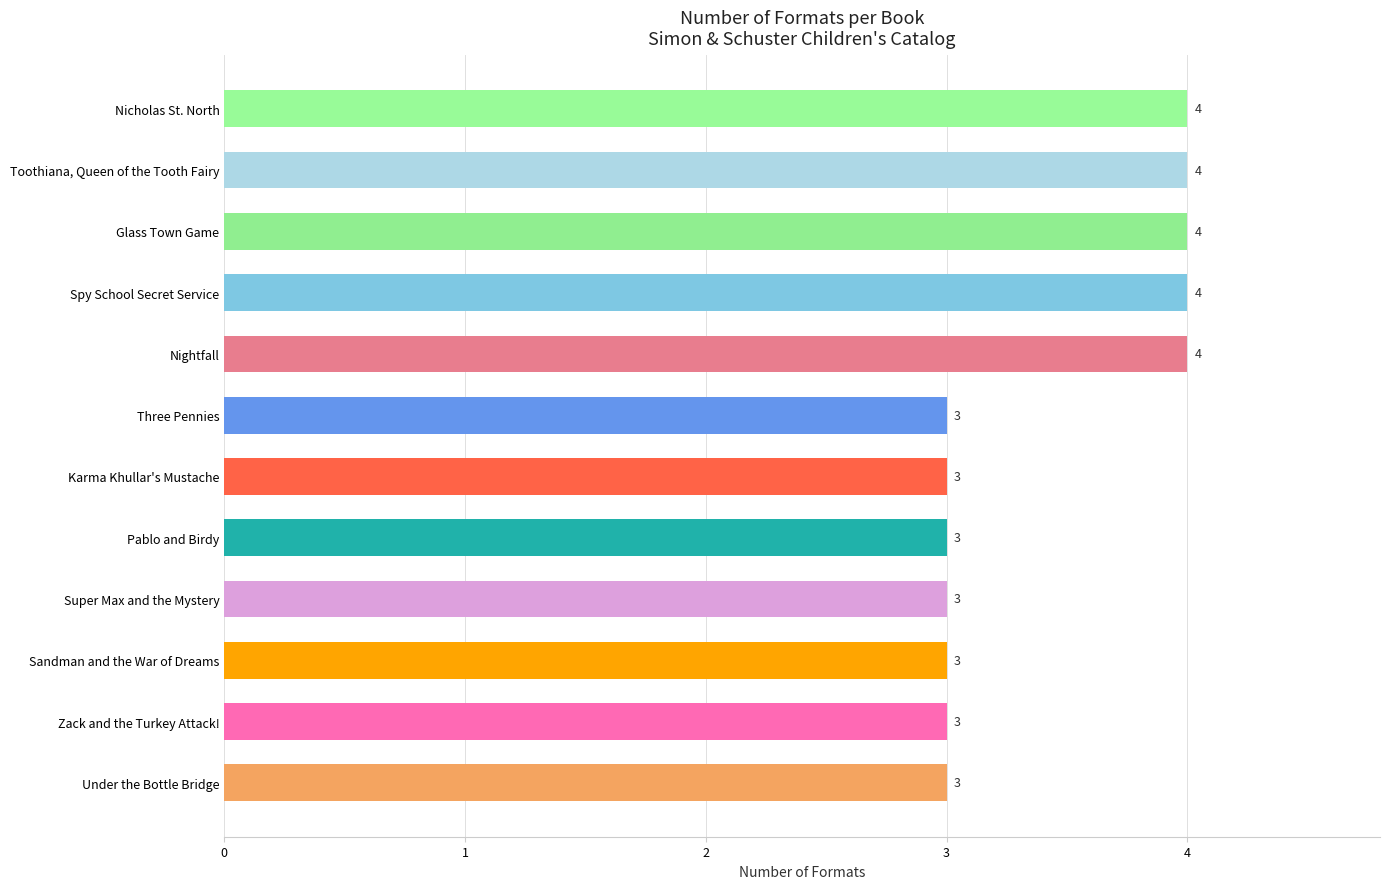

What is the minimum value shown in the chart?

3